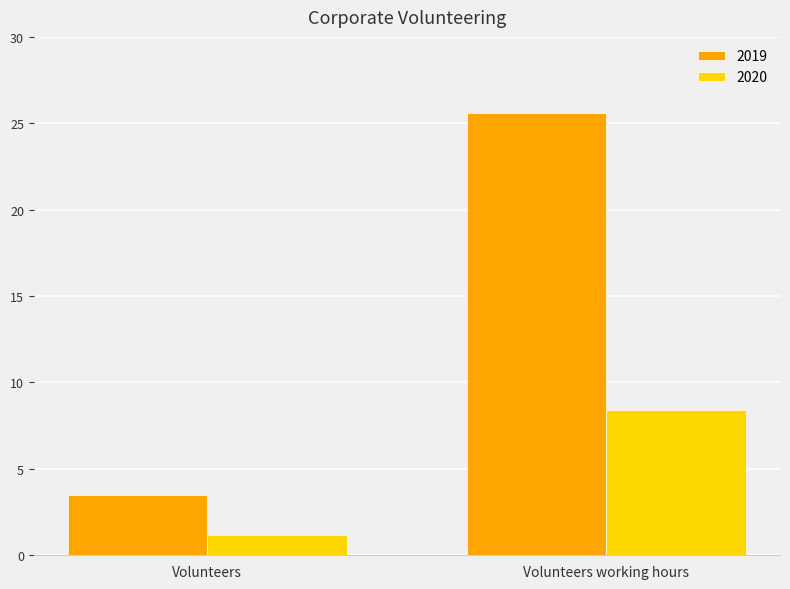

Read the 2019 value at Volunteers.

3.5